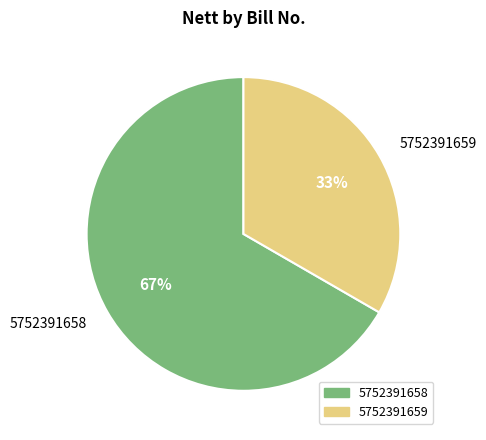

Is it true that 5752391658 is 67% of the pie?

True